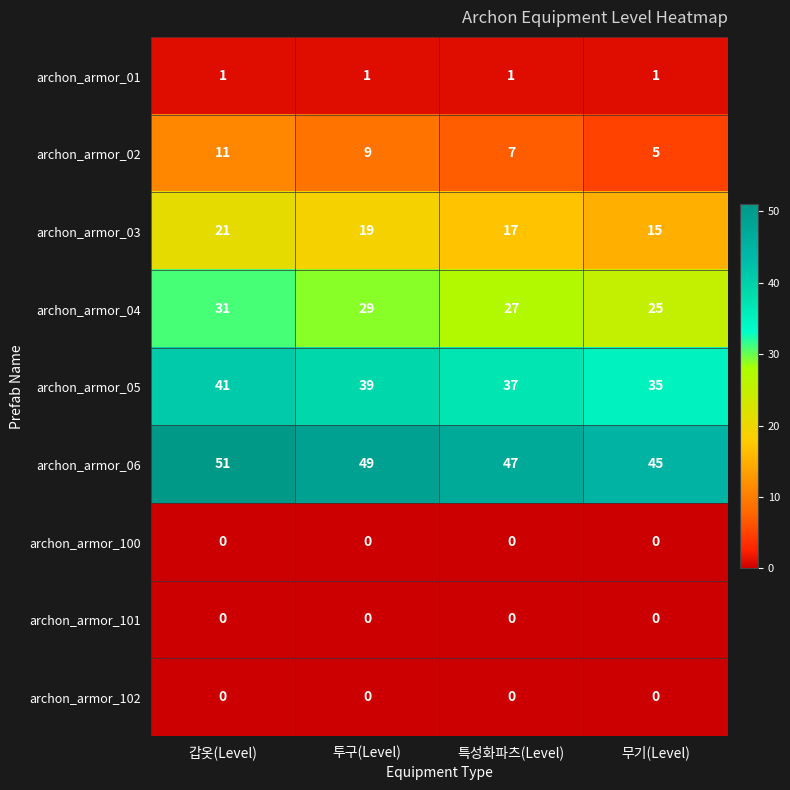

The value of archon_armor_101 at 갑옷(Level) is 0. True or false?

True